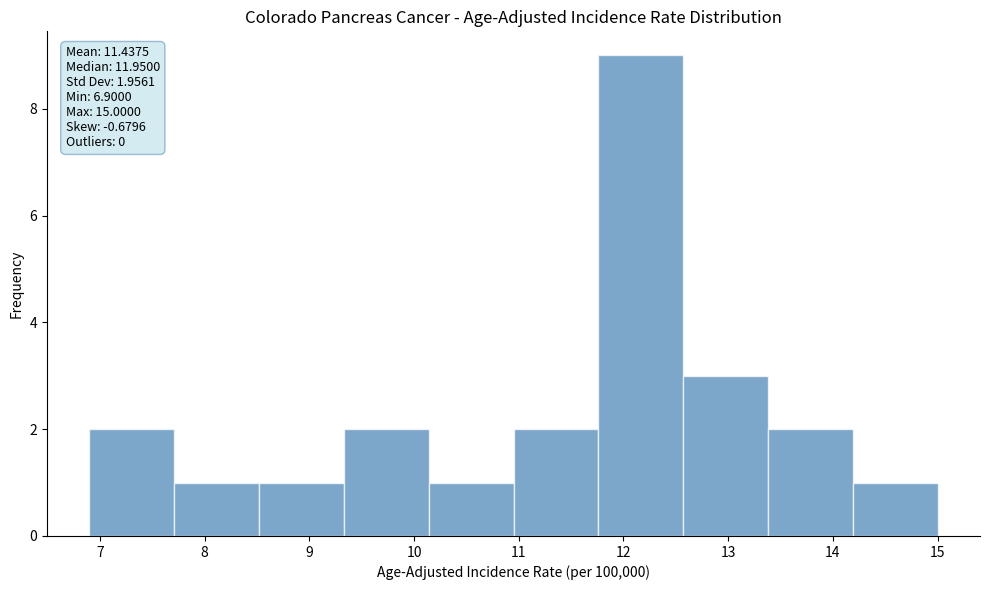

Which range on the x-axis has the tallest bar?

11.76 to 12.57